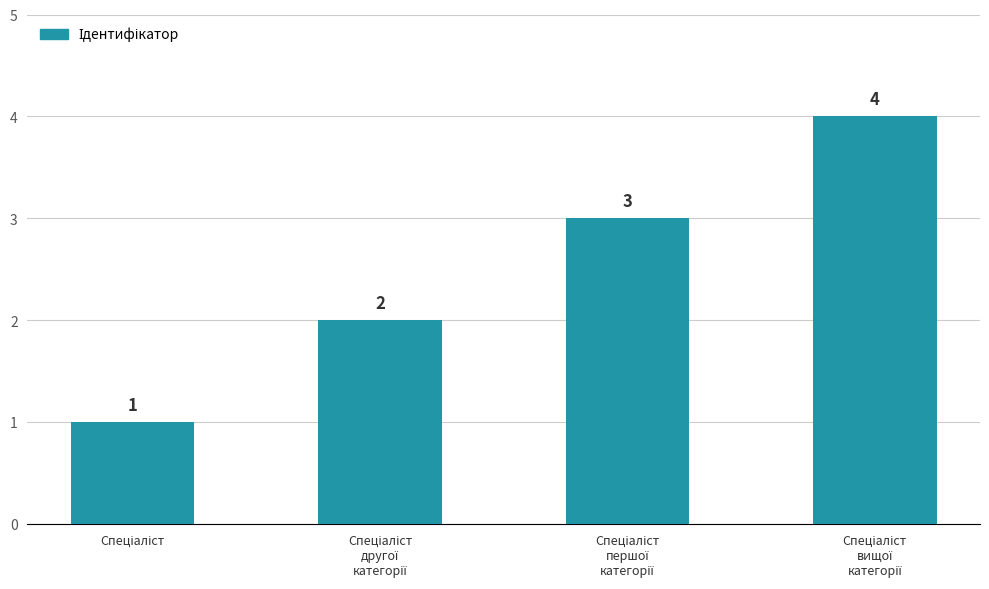

What is the greatest value displayed?

4